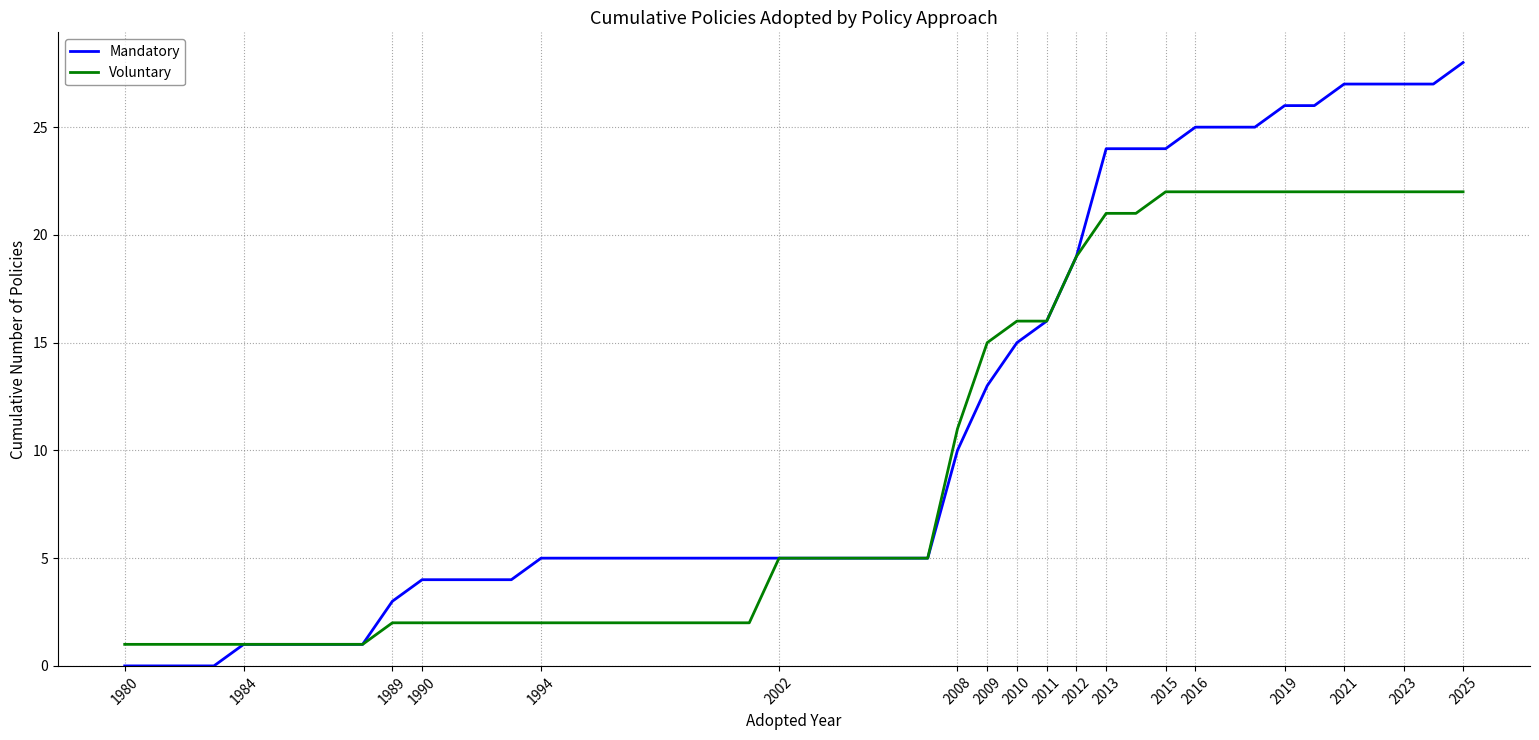

Which series has the largest total across all categories?

Mandatory